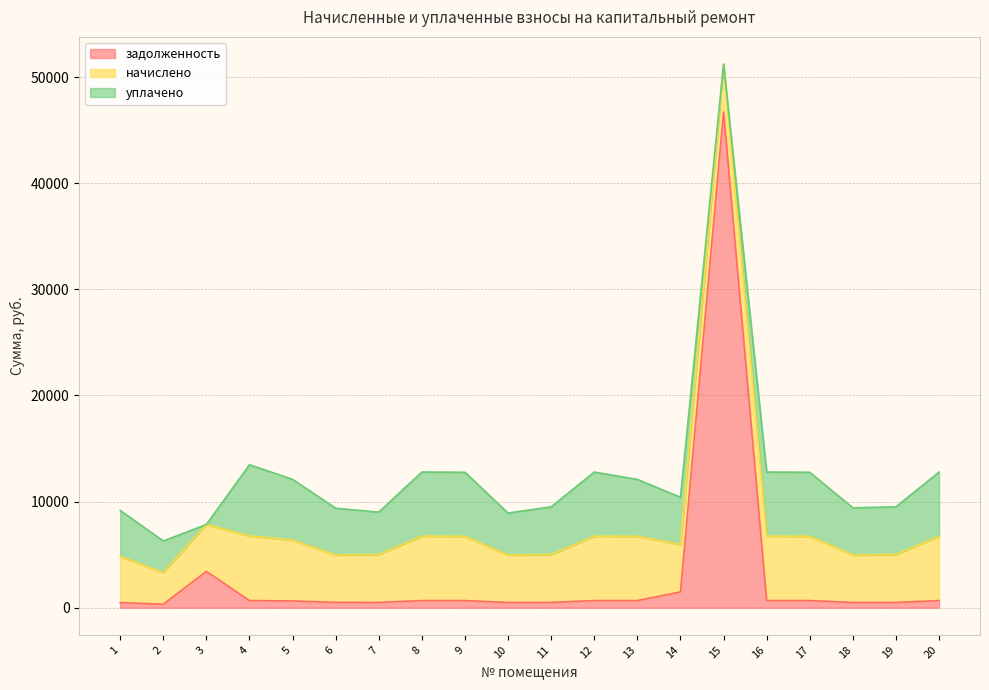

Where is the first local maximum for начислено?

4